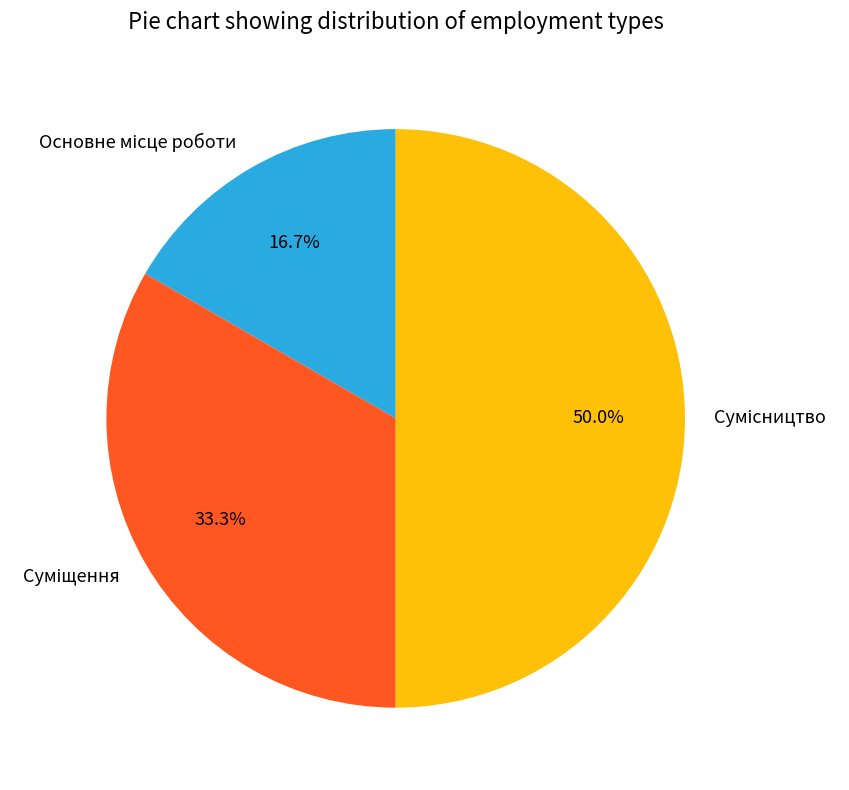

Rank the categories by value from highest to lowest.

Сумісництво, Суміщення, Основне місце роботи